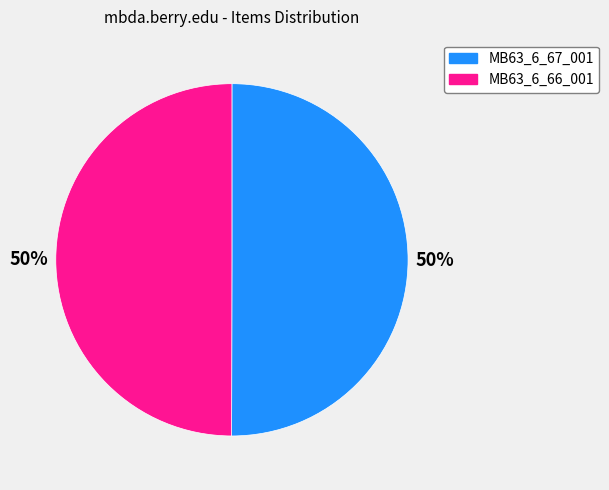

Is it true that MB63_6_66_001 is 50% of the pie?

True